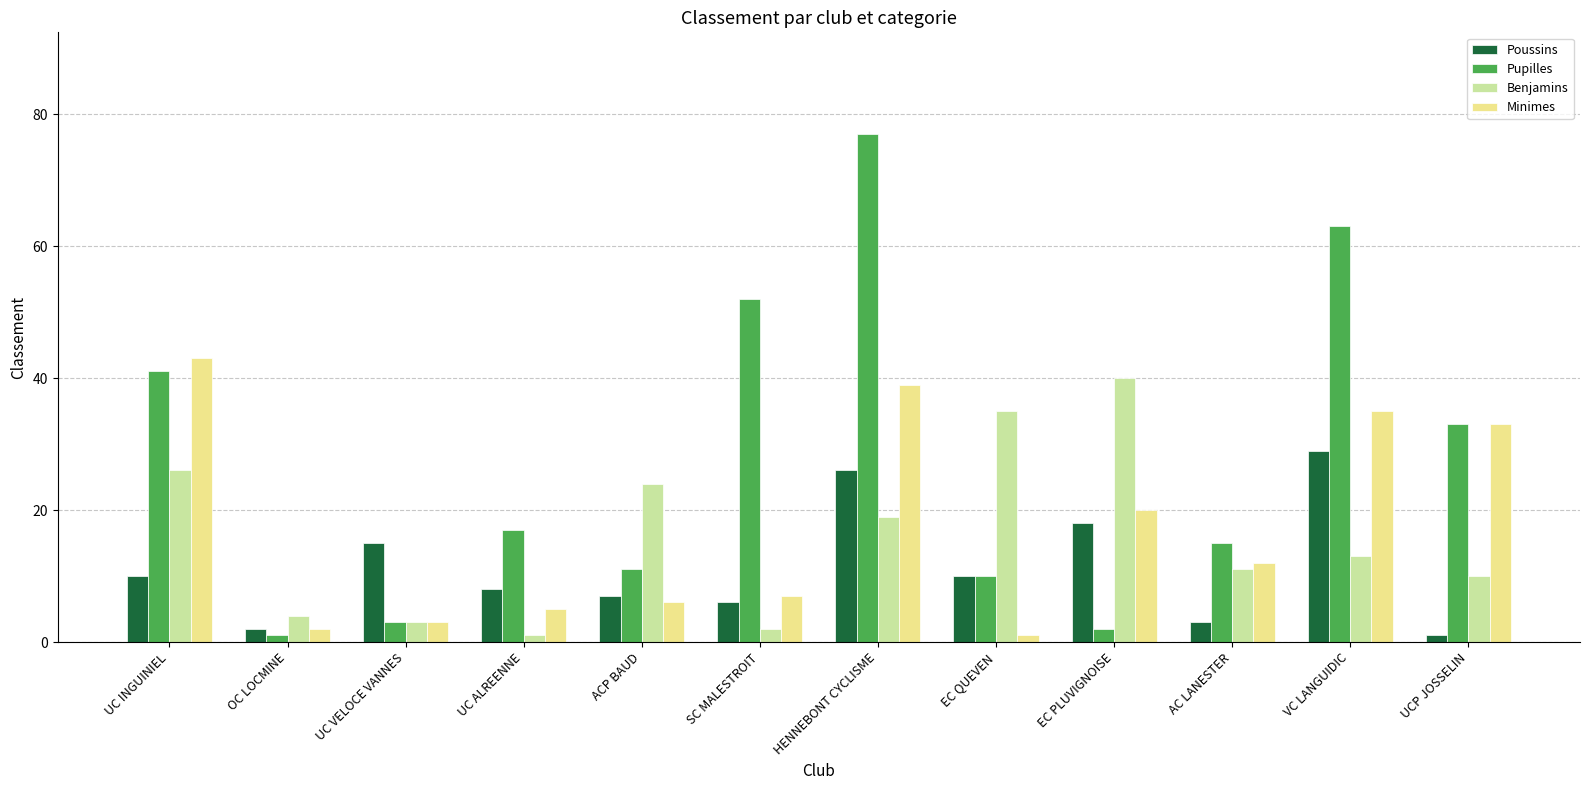

What is the difference between the second highest and second lowest values in the Poussins series?

24